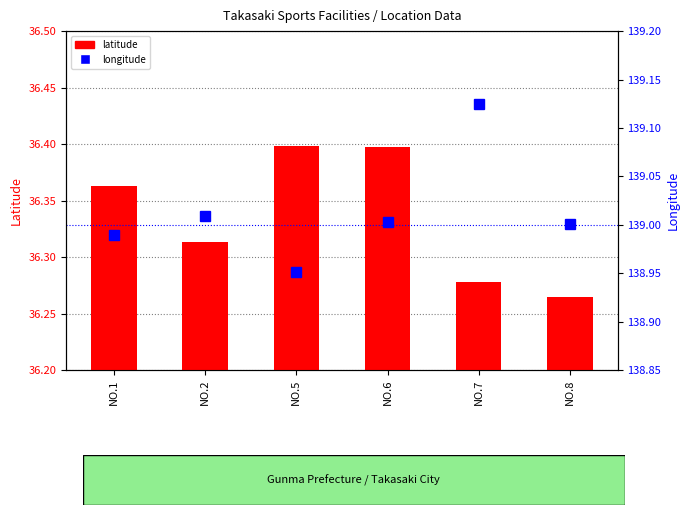

Reading left to right, transcribe all the data shown in this chart.

latitude: 36.4	36.3	36.4	36.4	36.3	36.3
longitude: 139.0	139.0	139.0	139.0	139.1	139.0